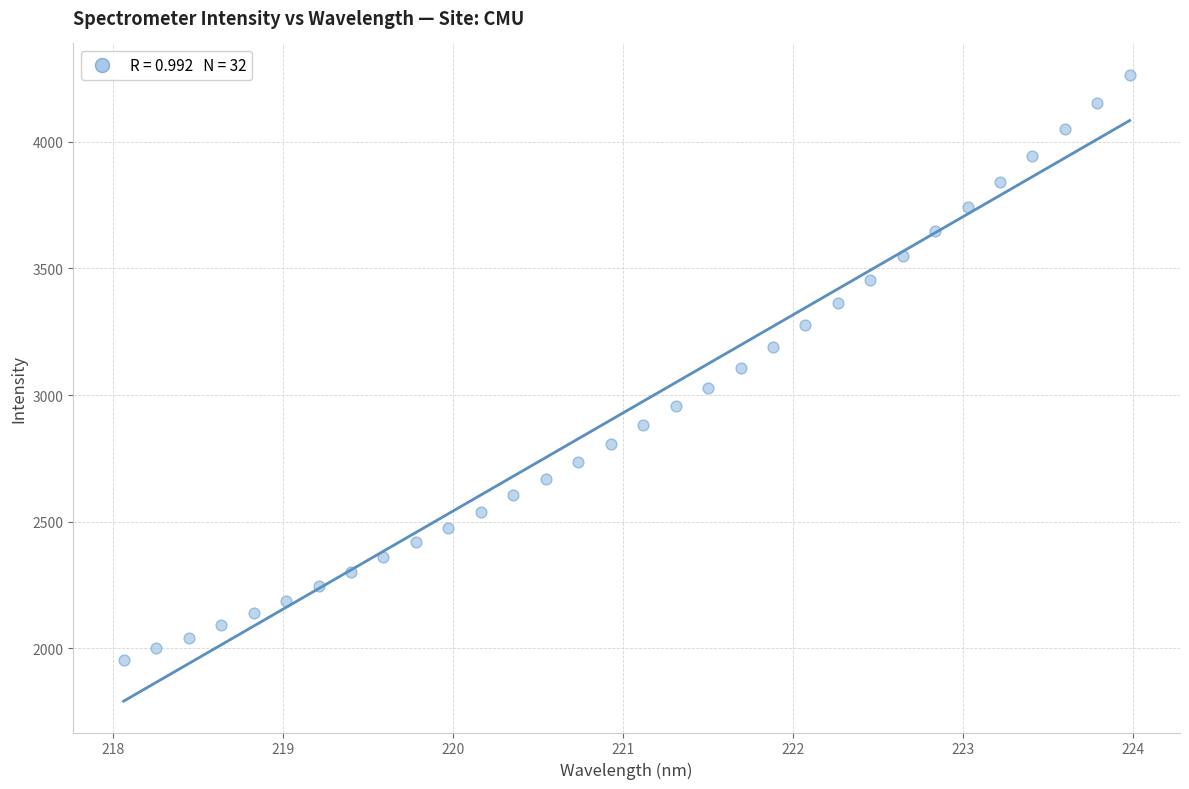

What is the range of X values (max minus min)?

5.9